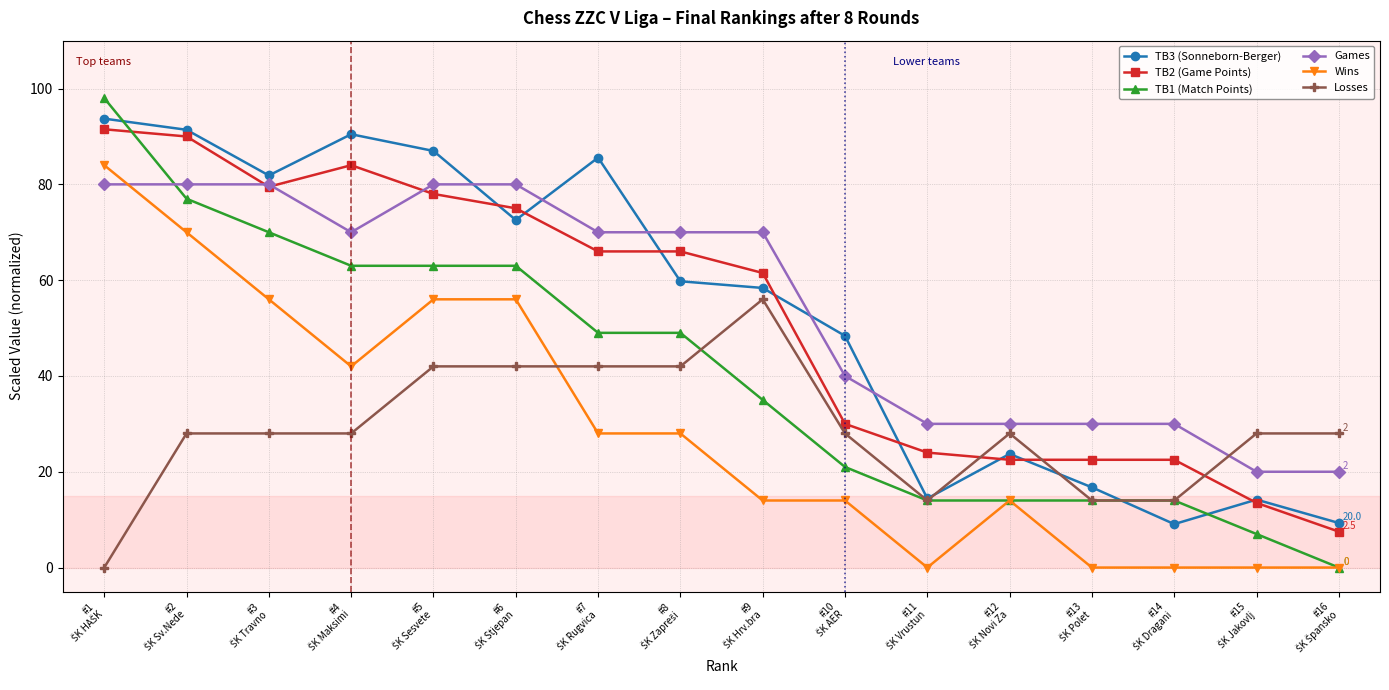

What is the value of the Games point at the 12th from the left?

30.0